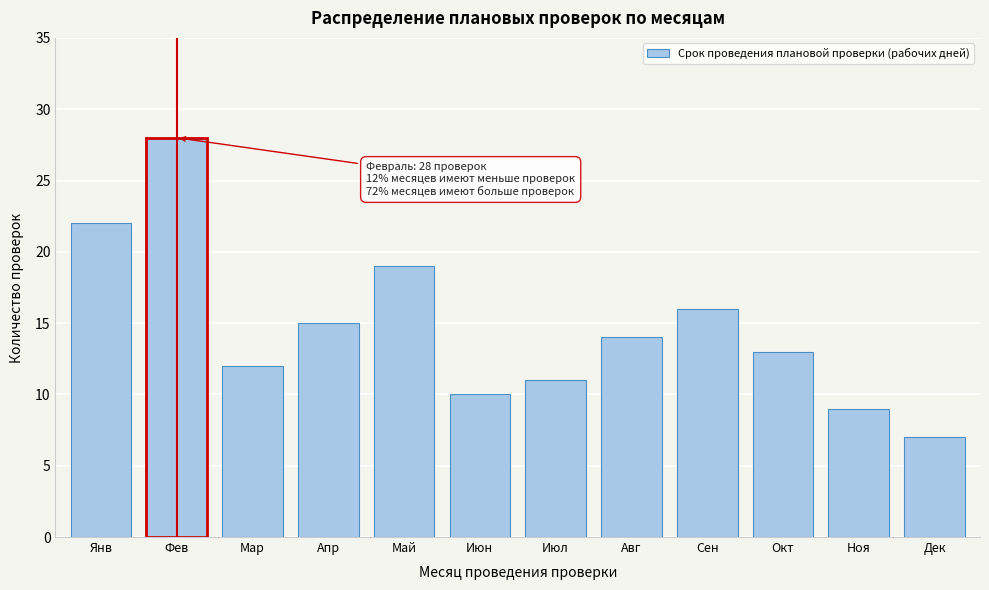

Reading right to left, extract all data points from this chart.

7	9	13	16	14	11	10	19	15	12	28	22